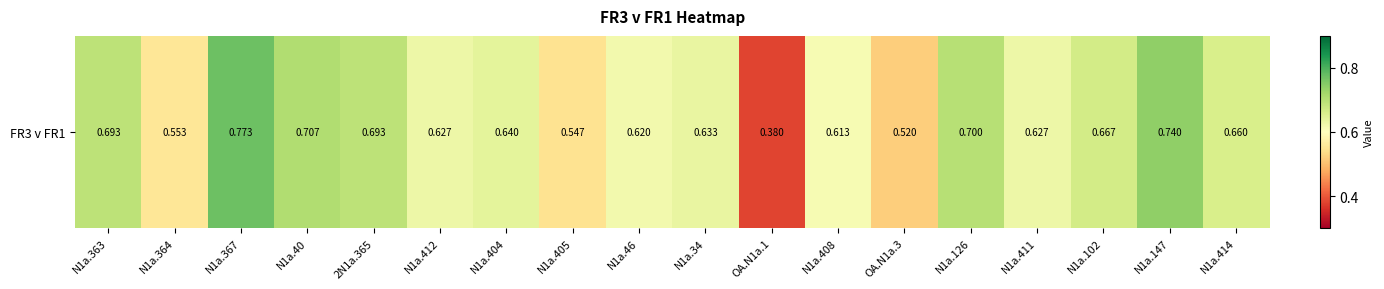

Reading right to left, extract all data points from this chart.

N1a.414=0.7	N1a.147=0.7	N1a.102=0.7	N1a.411=0.6	N1a.126=0.7	OA.N1a.3=0.5	N1a.408=0.6	OA.N1a.1=0.4	N1a.34=0.6	N1a.46=0.6	N1a.405=0.5	N1a.404=0.6	N1a.412=0.6	2N1a.365=0.7	N1a.40=0.7	N1a.367=0.8	N1a.364=0.6	N1a.363=0.7